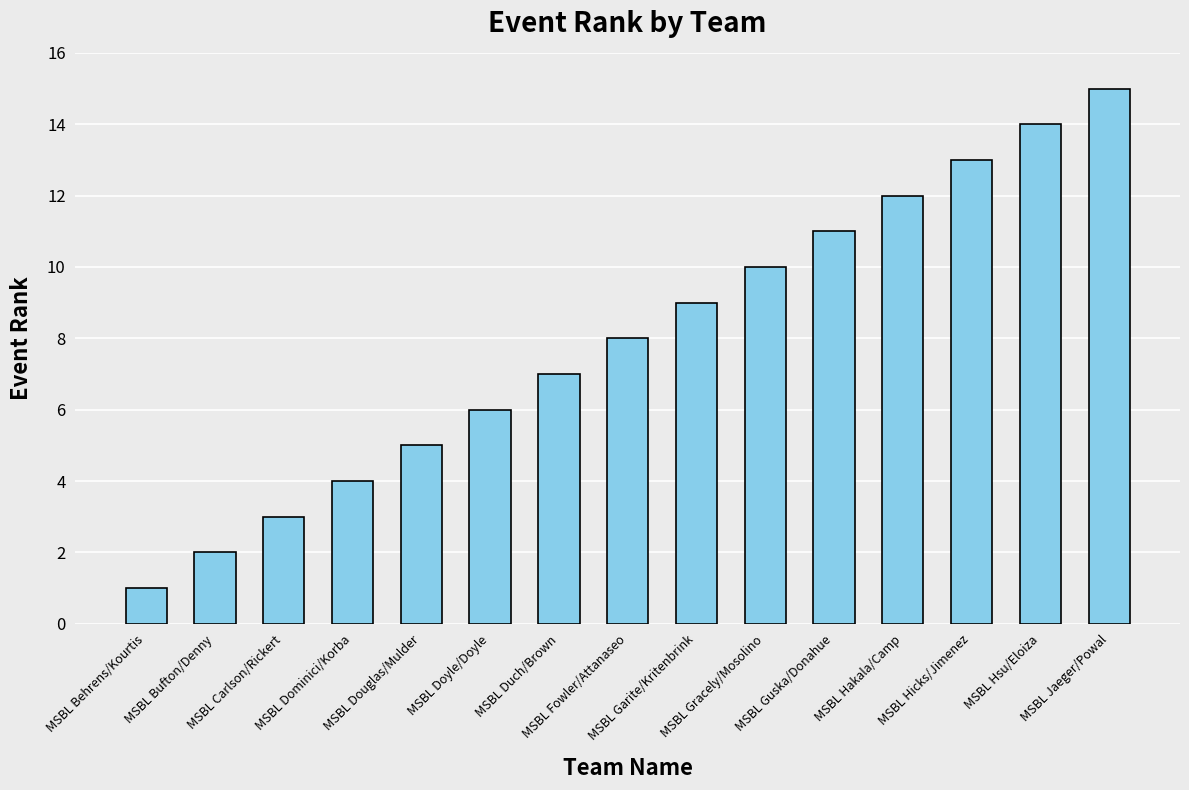

What is the value of the 10th bar from the left?

10